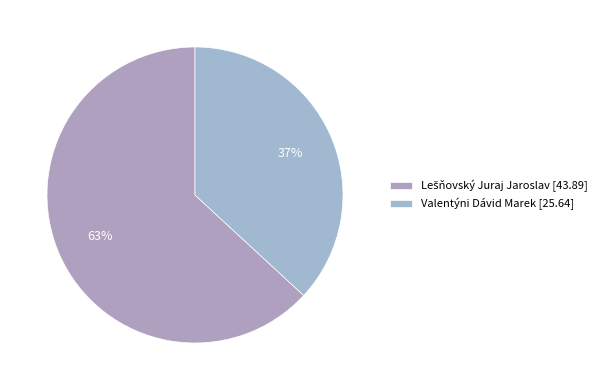

To the nearest percent, what portion does Valentýni Dávid Marek represent?

37%